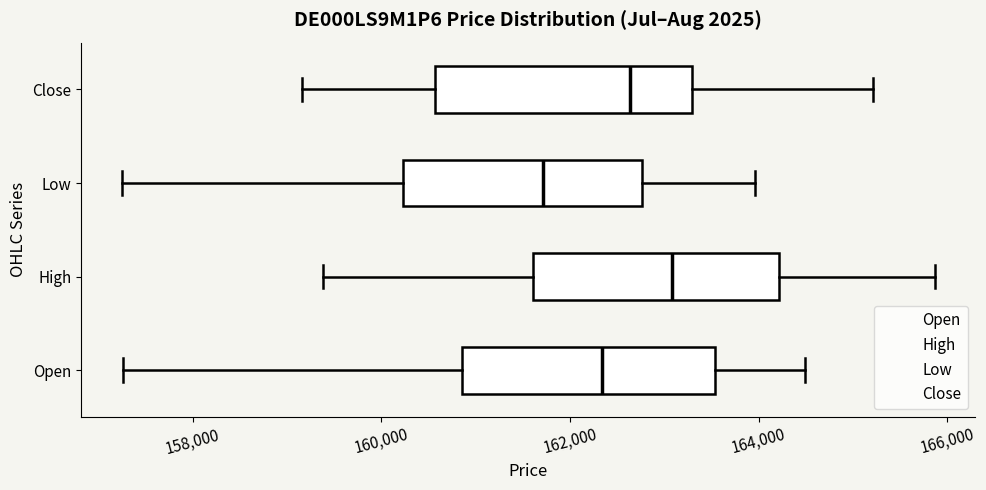

Where does the right whisker of the box for Open end on the x-axis? The values are not printed on the chart, so give them approximately, as read against the axis.

164400